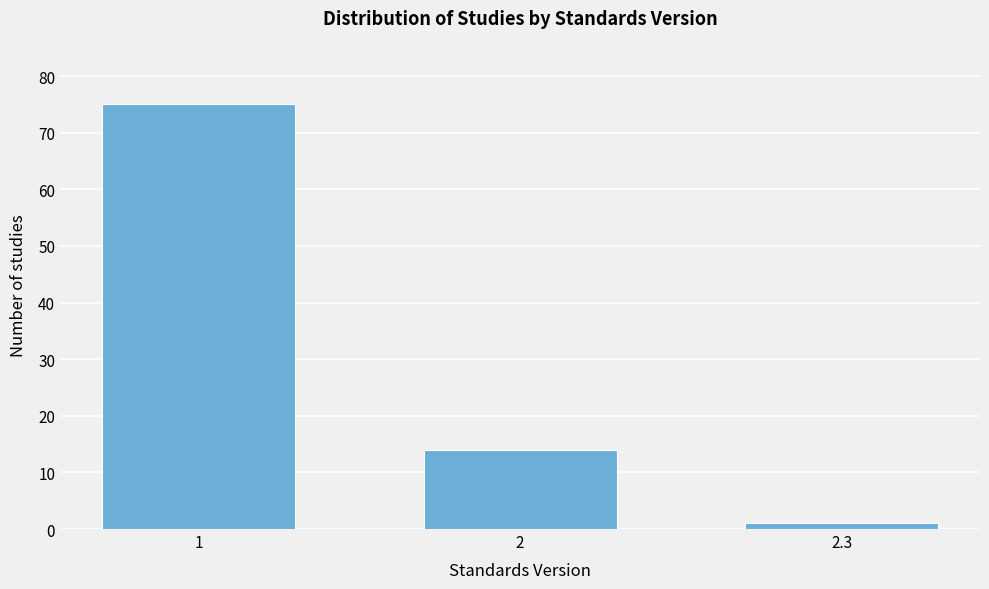

Reading left to right, list all the values displayed in this chart.

75	14	1